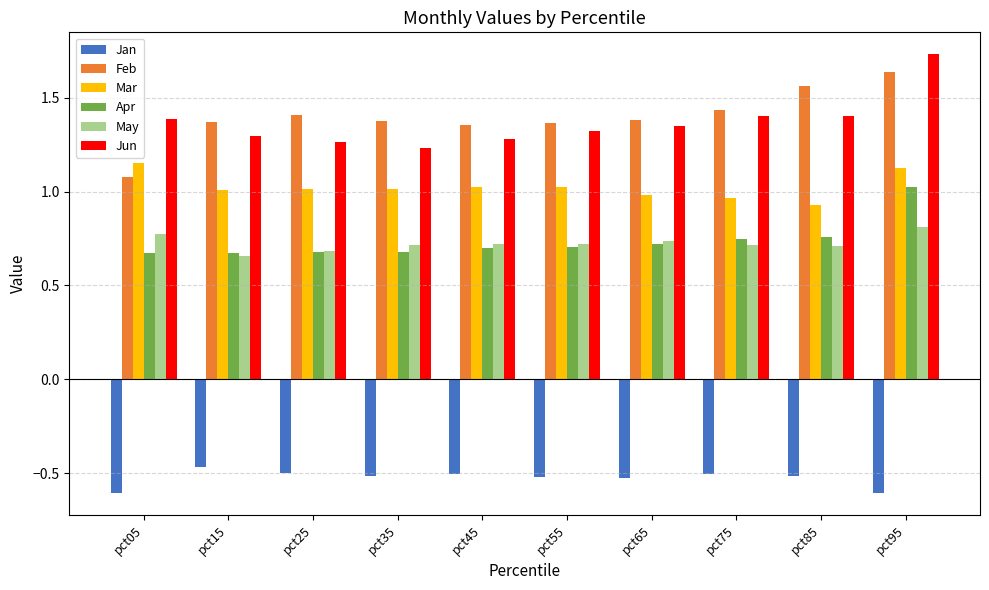

The Jan series shows -0.8 at pct55. True or false?

False